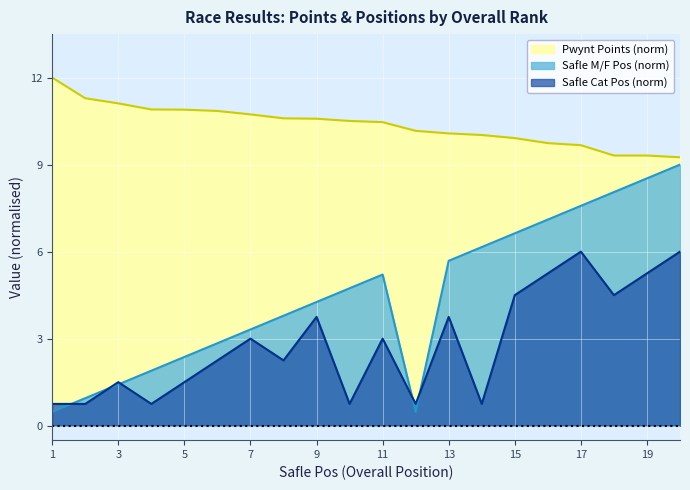

Reading left to right, list all the values displayed in this chart.

Pwynt Points: 12.0	11.3	11.1	10.9	10.9	10.9	10.7	10.6	10.6	10.5	10.5	10.2	10.1	10.0	9.9	9.7	9.7	9.3	9.3	9.3
Safle M/F Pos: 0.5	0.9	1.4	1.9	2.4	2.8	3.3	3.8	4.3	4.7	5.2	0.5	5.7	6.2	6.6	7.1	7.6	8.1	8.5	9.0
Safle Cat Pos: 0.8	0.8	1.5	0.8	1.5	2.2	3.0	2.2	3.8	0.8	3.0	0.8	3.8	0.8	4.5	5.2	6.0	4.5	5.2	6.0